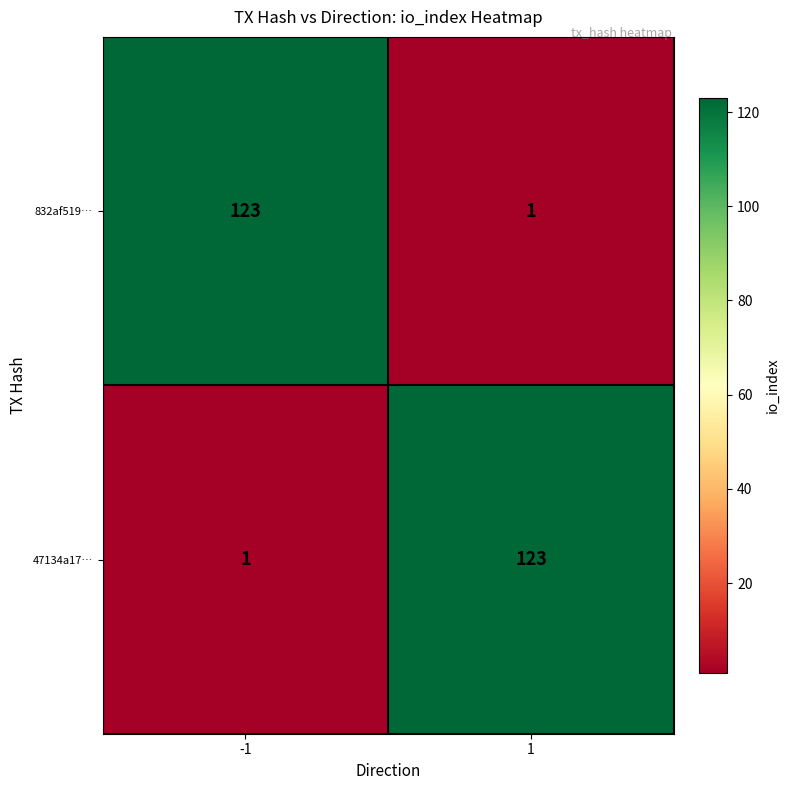

Is the value of 47134a17… at 1 greater than the value of 832af519… at 1?

Yes